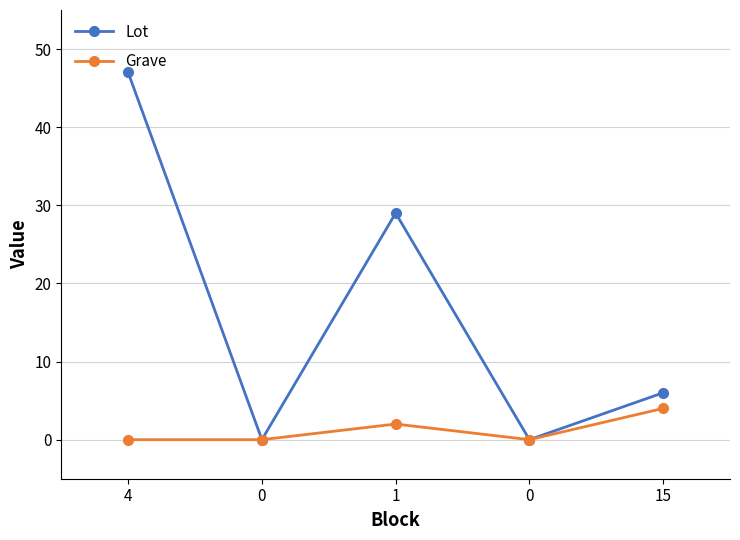

Does the chart display data point markers on the line(s)?

Yes